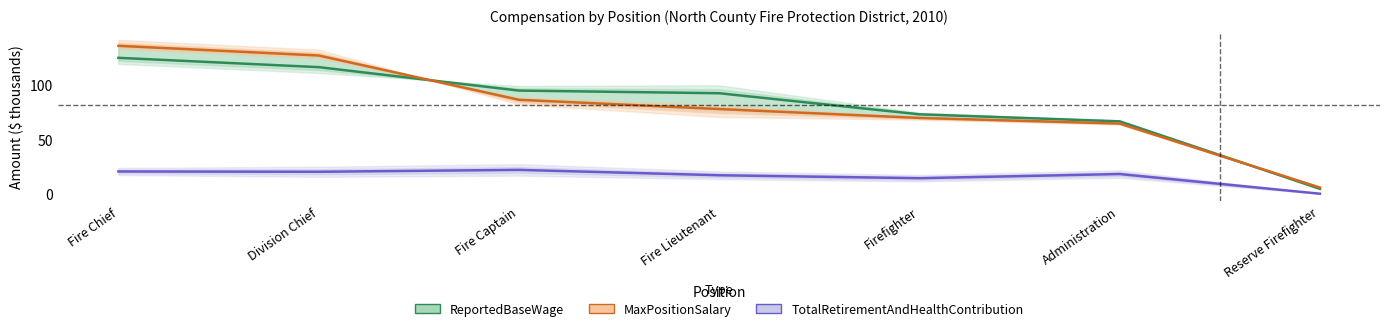

What are all the series names shown in the legend?

ReportedBaseWage, MaxPositionSalary, TotalRetirementAndHealthContribution